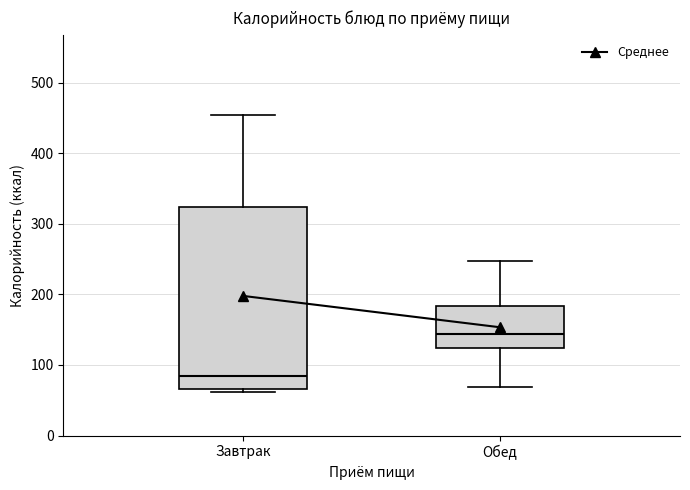

Which box has the highest median line?

Обед